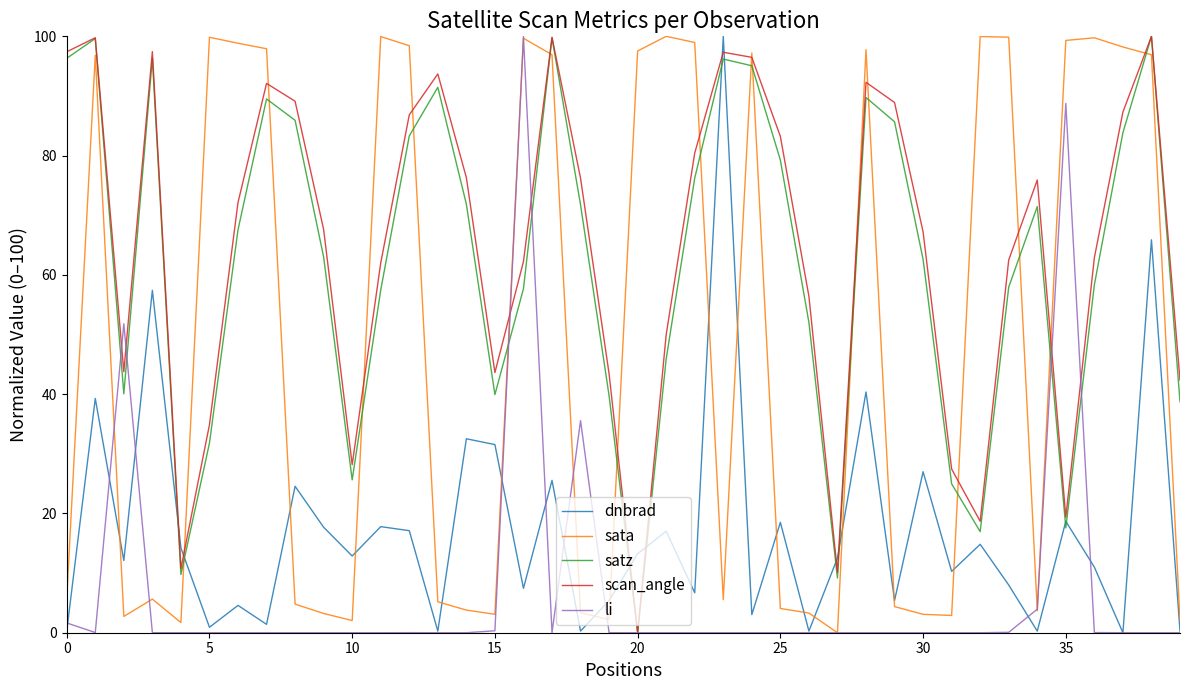

What is the highest value of the satz series?

100.0